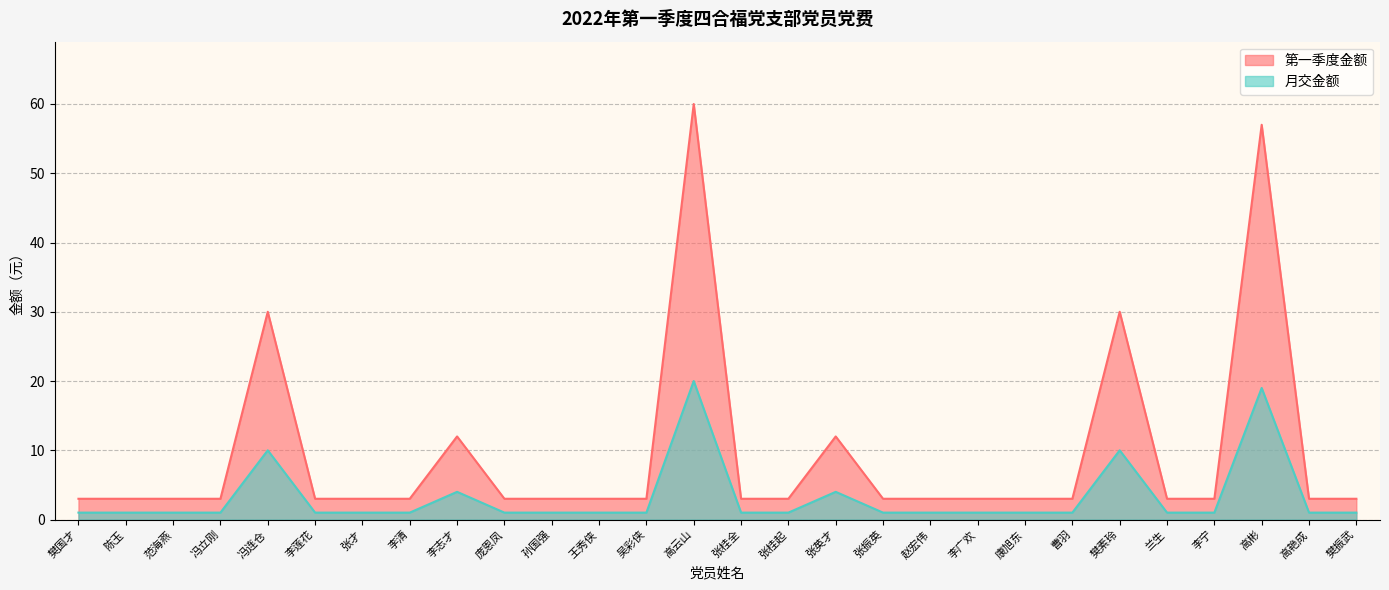

Which has a higher value, 樊振武 or 康旭东?

樊振武